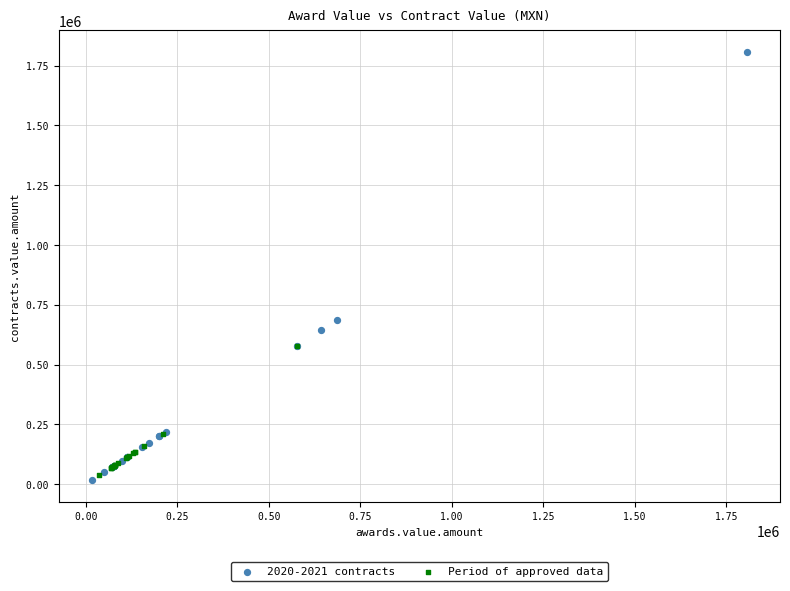

Which series reaches the minimum Y coordinate?

2020-2021 contracts